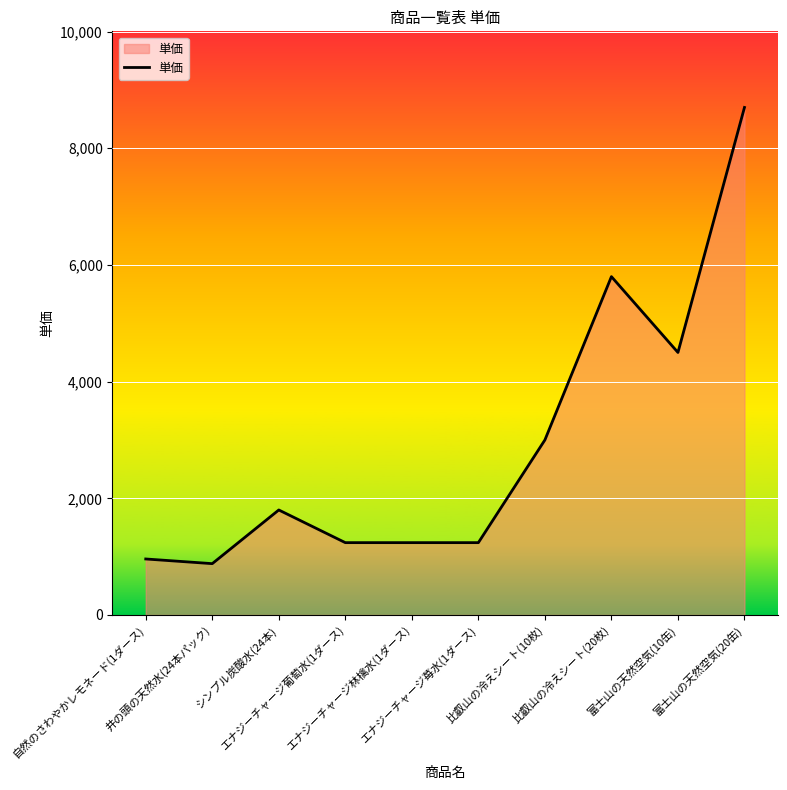

Reading left to right, list all the values displayed in this chart.

960	880	1800	1240	1240	1240	3000	5800	4500	8700